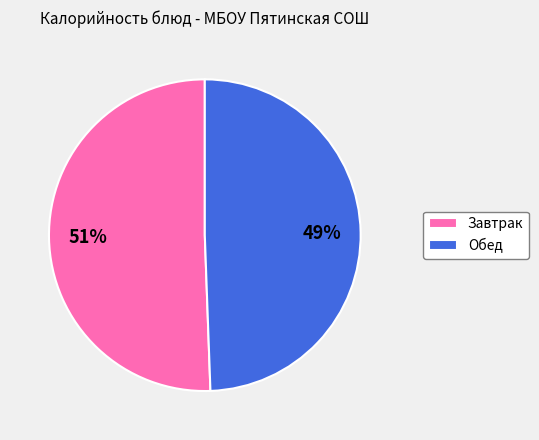

Do Завтрак and Обед together represent more than half of the pie?

Yes